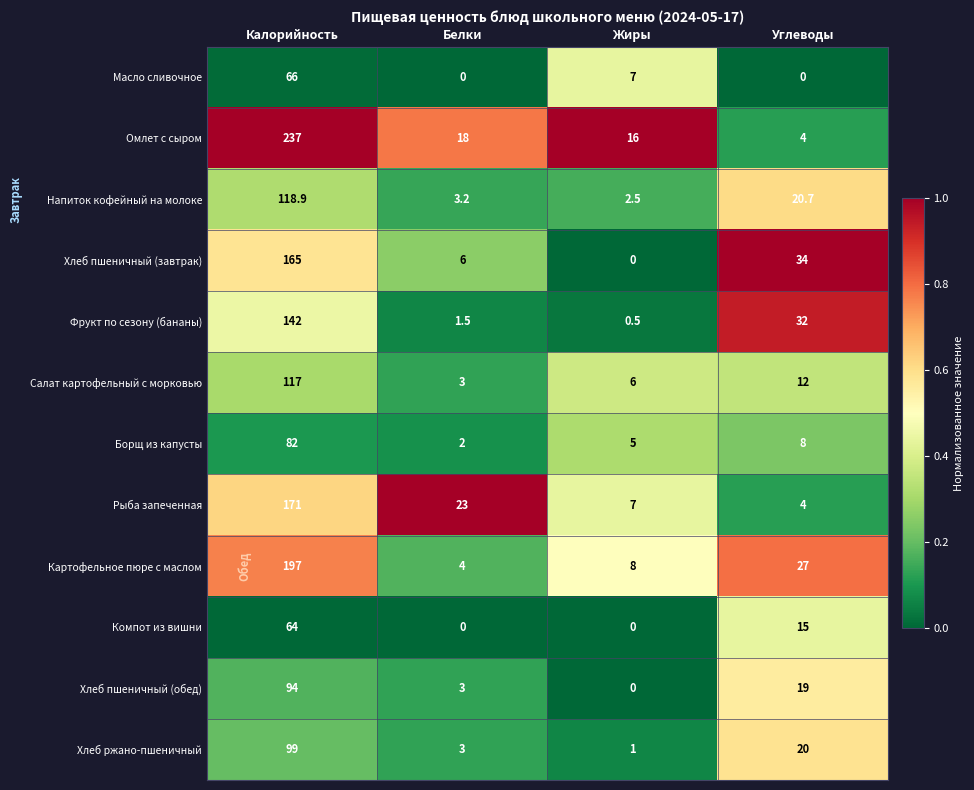

What is the average value of the Хлеб ржано-пшеничный series?

30.8